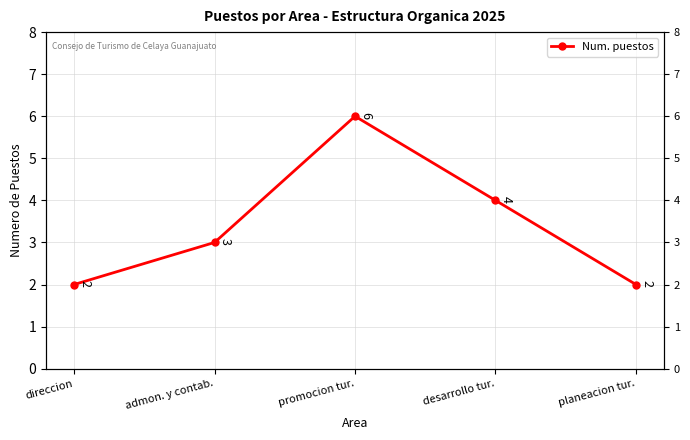

The value at direccion is 1. True or false?

False